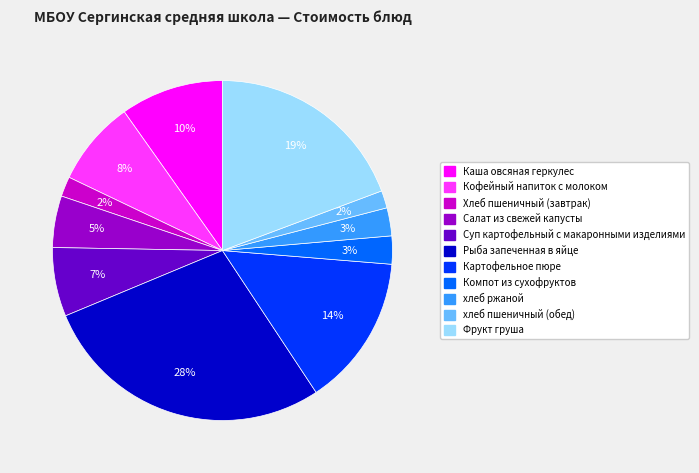

Which has a higher value, Салат из свежей капусты or Рыба запеченная в яйце?

Рыба запеченная в яйце